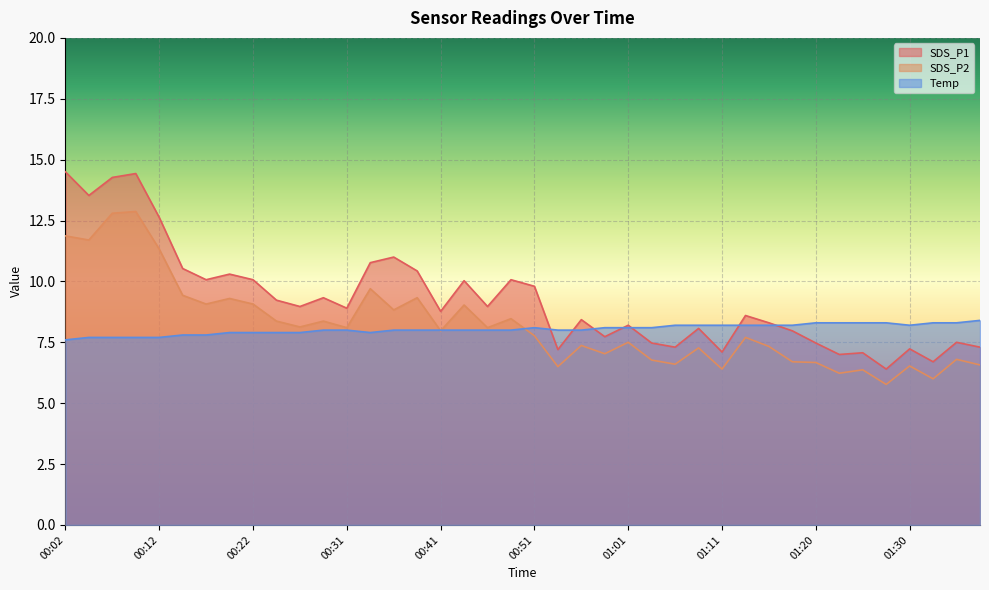

What is the spread (max minus min) of values at 00:51?

2.0